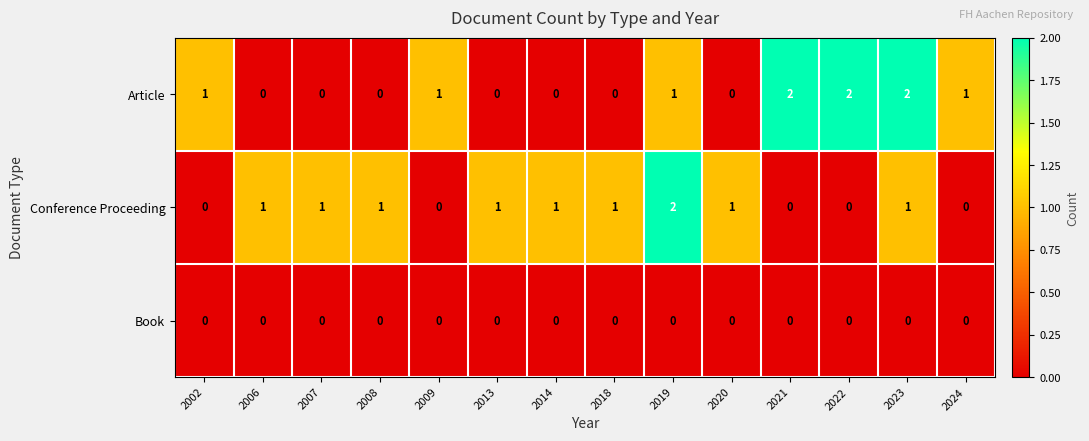

Is it true that Article equals 0 at 2014?

True